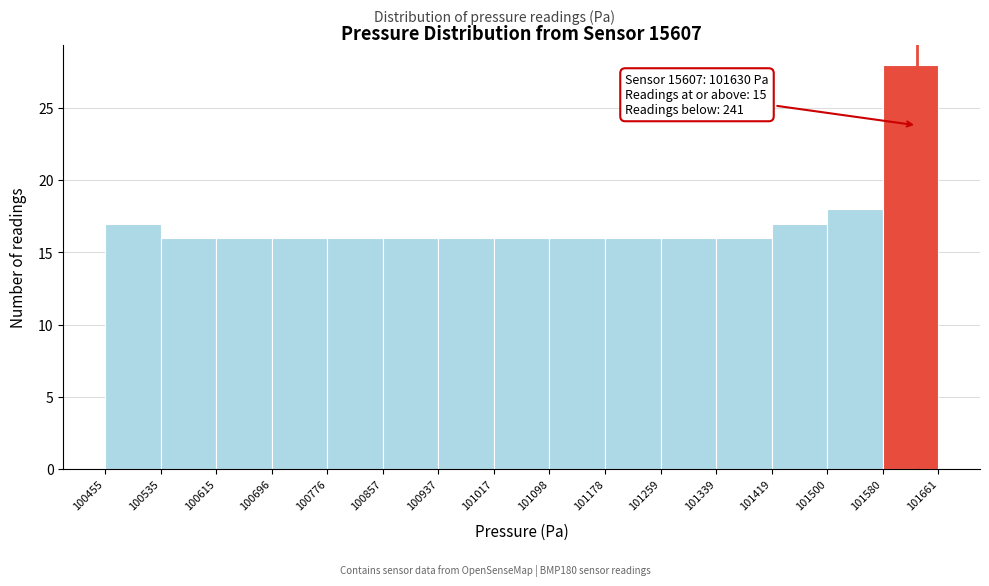

Which range on the x-axis has the tallest bar?

101580 to 101661